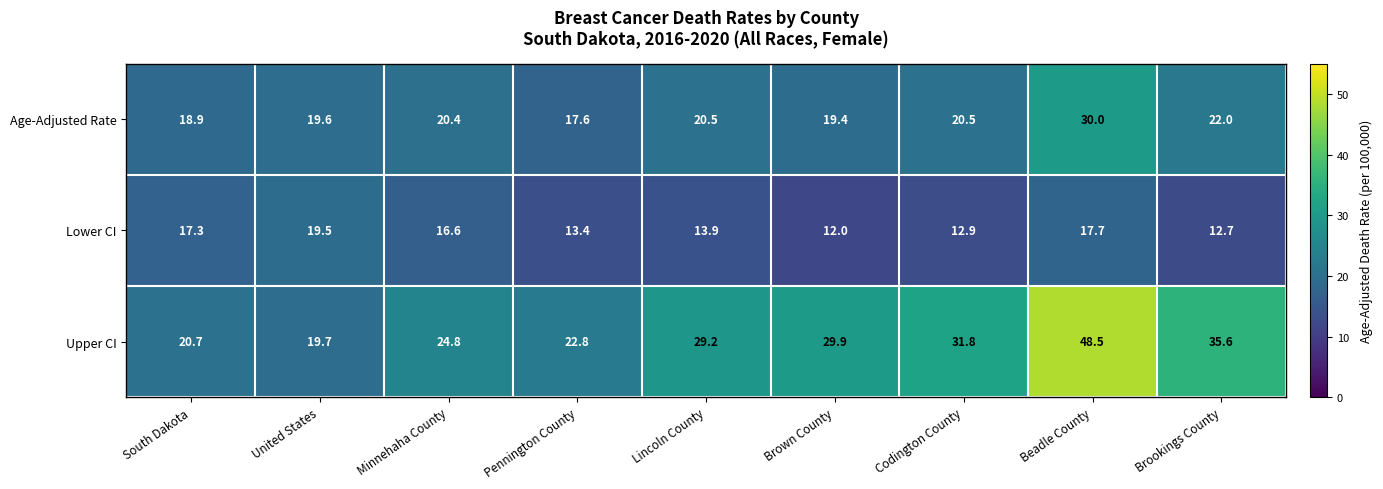

Where is Upper CI nearest to the value 34?

Brookings County